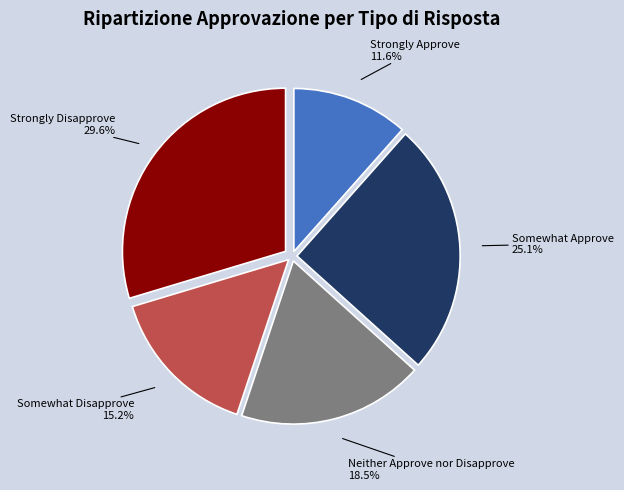

Between Somewhat Disapprove and Strongly Approve, which is larger?

Somewhat Disapprove